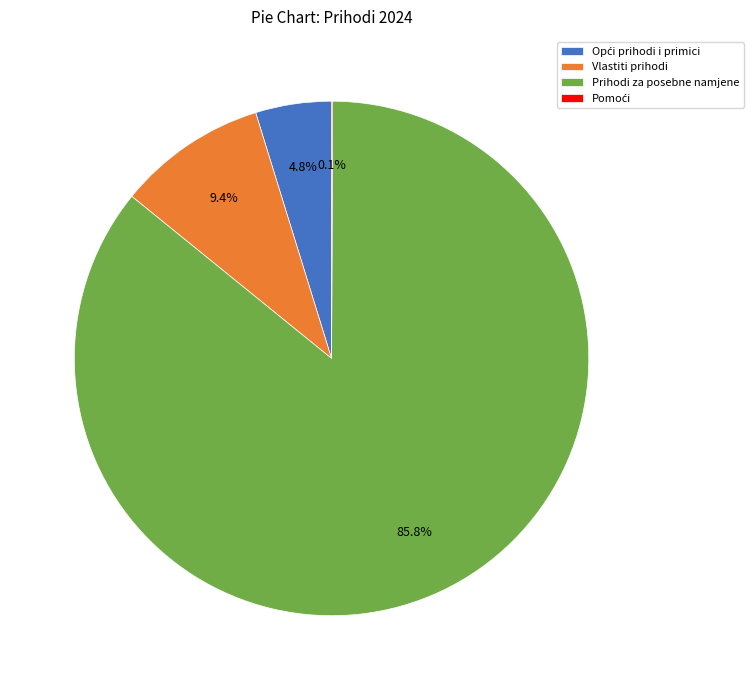

What is the ratio of the value at Prihodi za posebne namjene to the value at Vlastiti prihodi?

9.1